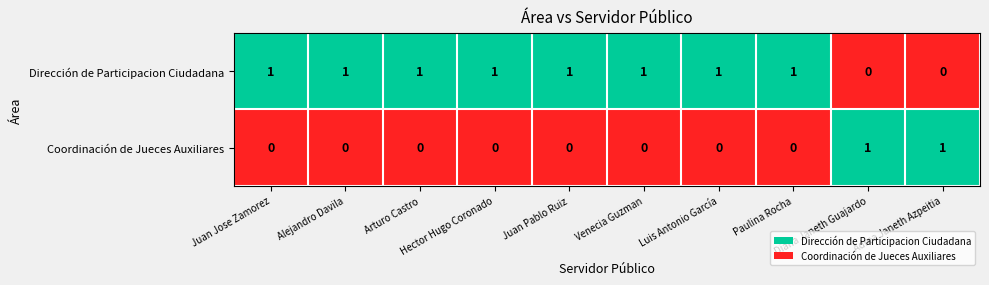

At how many categories does at least one series exceed 0?

10